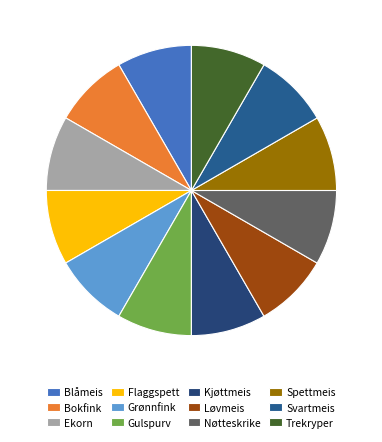

The Trekryper slice represents 16% of the pie. True or false?

False